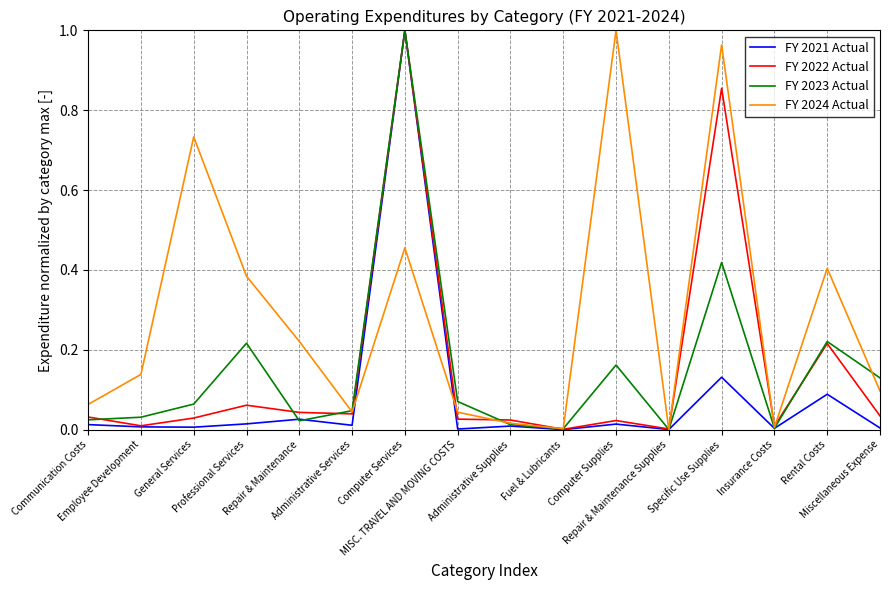

Which series has the largest total across all categories?

FY 2024 Actual